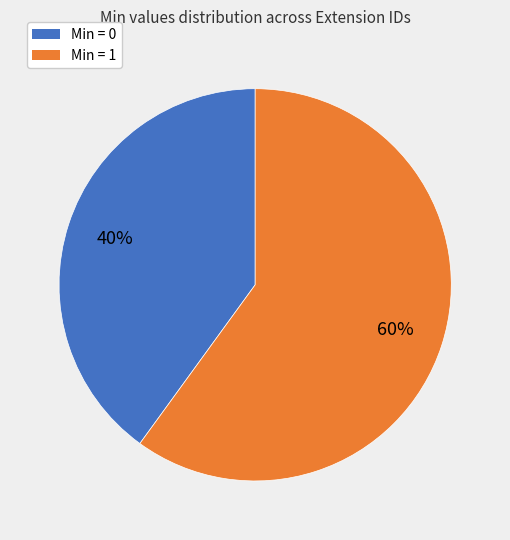

Do Min = 1 and Min = 0 together represent more than half of the pie?

Yes